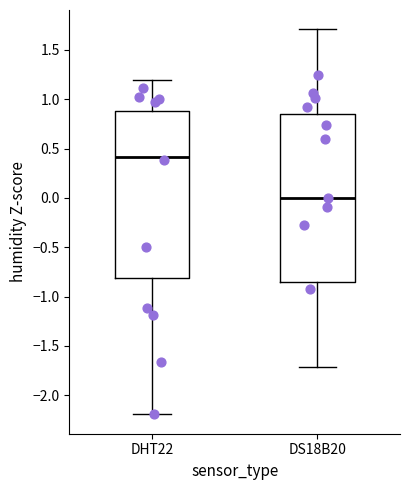

Reading left to right, read every box against the y-axis: the position of its median line, the range the box covers, and the ends of its whiskers. The values are not printed on the chart, so give them approximately, as read against the axis.

DHT22: median 0.40, box -0.80 to 0.90, whiskers -2.20 to 1.20
DS18B20: median 0.00, box -0.85 to 0.85, whiskers -1.70 to 1.70